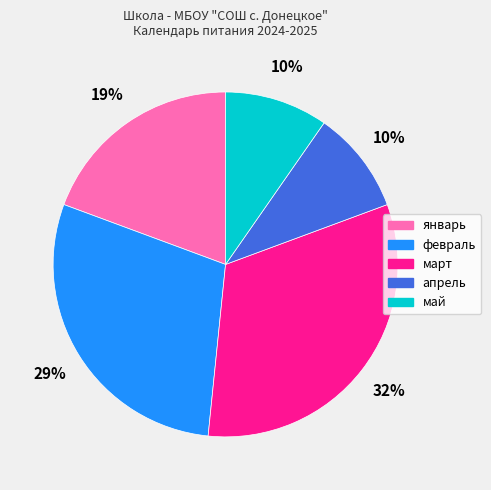

The март slice represents 45% of the pie. True or false?

False